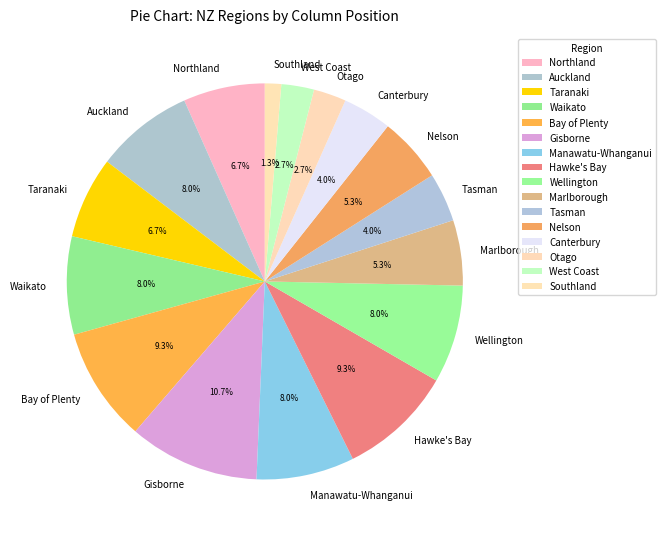

Is it true that Manawatu-Whanganui is 18% of the pie?

False